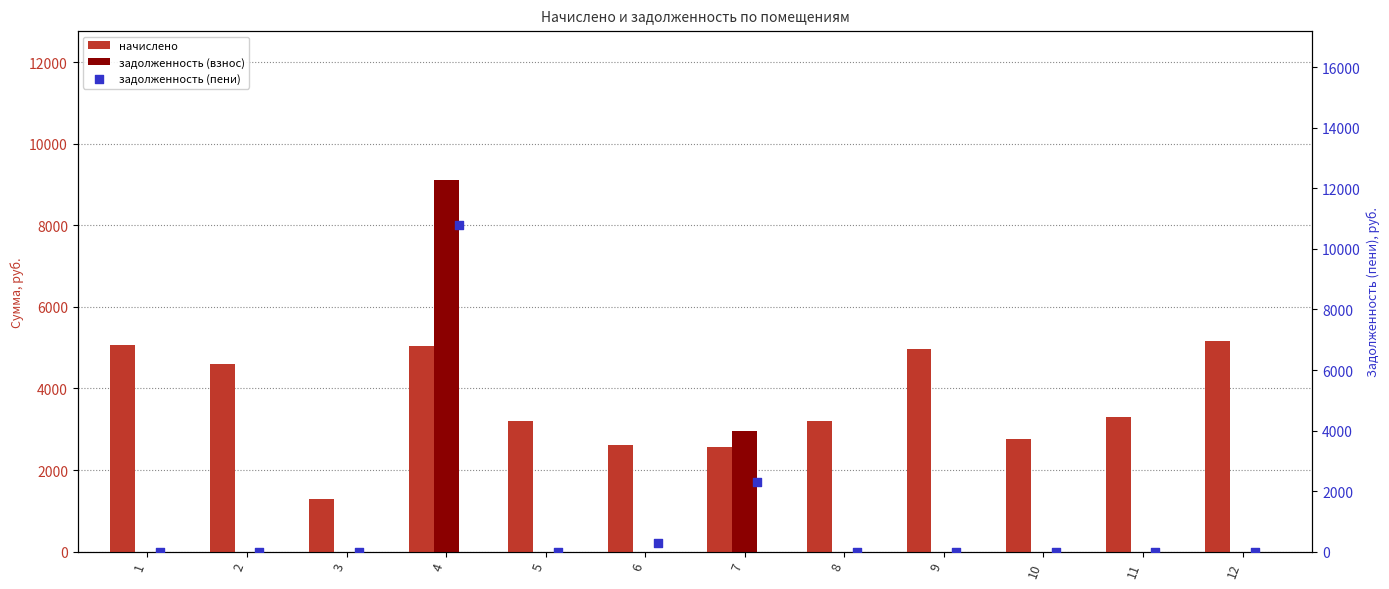

Which series has the widest spread of Y values?

задолженность (пени)